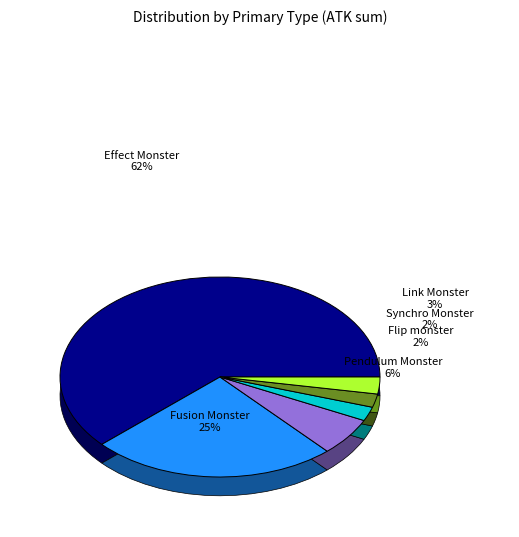

Which category has the smallest portion of the pie?

Synchro Monster